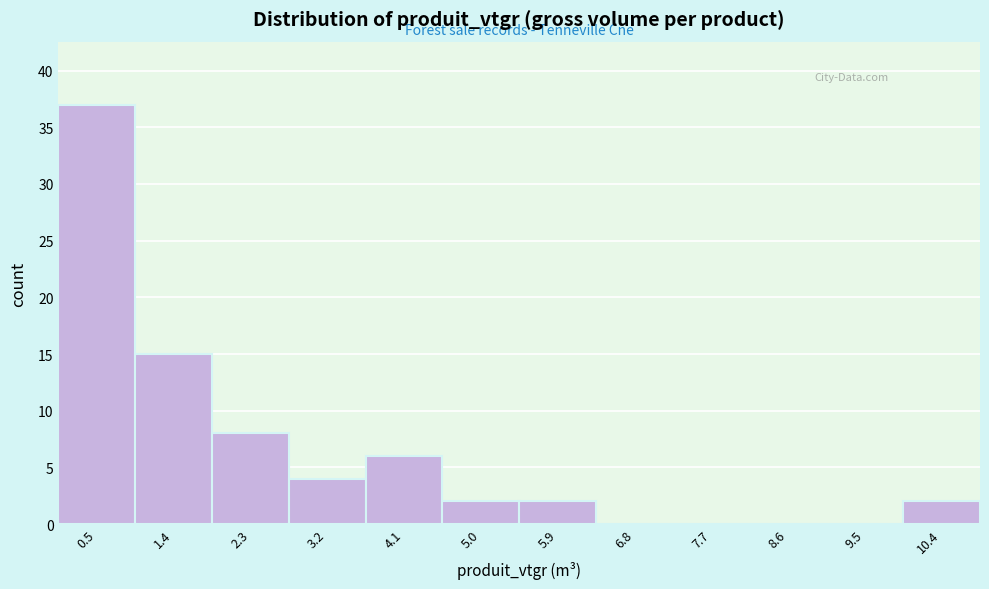

Reading left to right, list every bar in this chart as the range it spans on the x-axis followed by its height. Neither the bar edges nor the heights are printed on the chart, so give them approximately, as read against the axes.

0.0 to 0.9: 37
0.9 to 1.8: 15
1.8 to 2.7: 8
2.7 to 3.6: 4
3.6 to 4.5: 6
4.5 to 5.4: 2
5.4 to 6.3: 2
6.3 to 7.2: 0
7.2 to 8.1: 0
8.1 to 9.0: 0
9.0 to 9.9: 0
9.9 to 10.8: 2